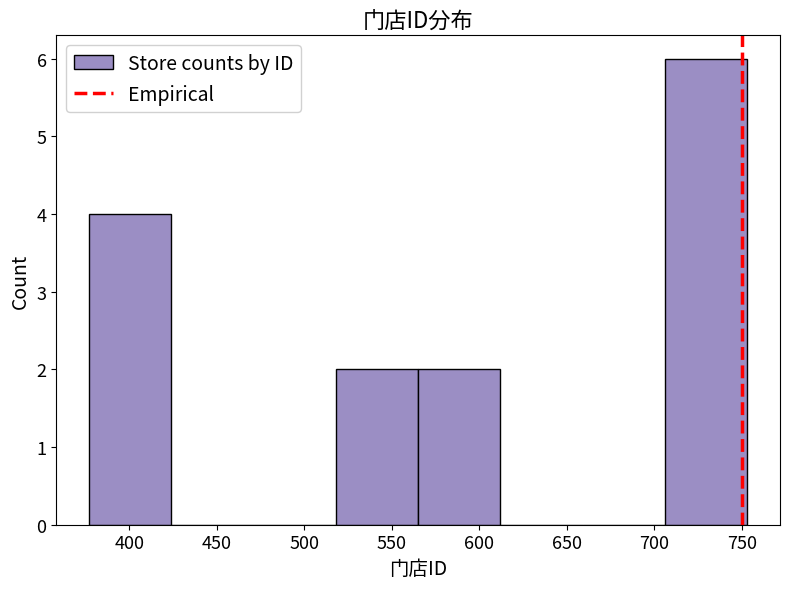

Which range on the x-axis has the tallest bar?

706 to 753